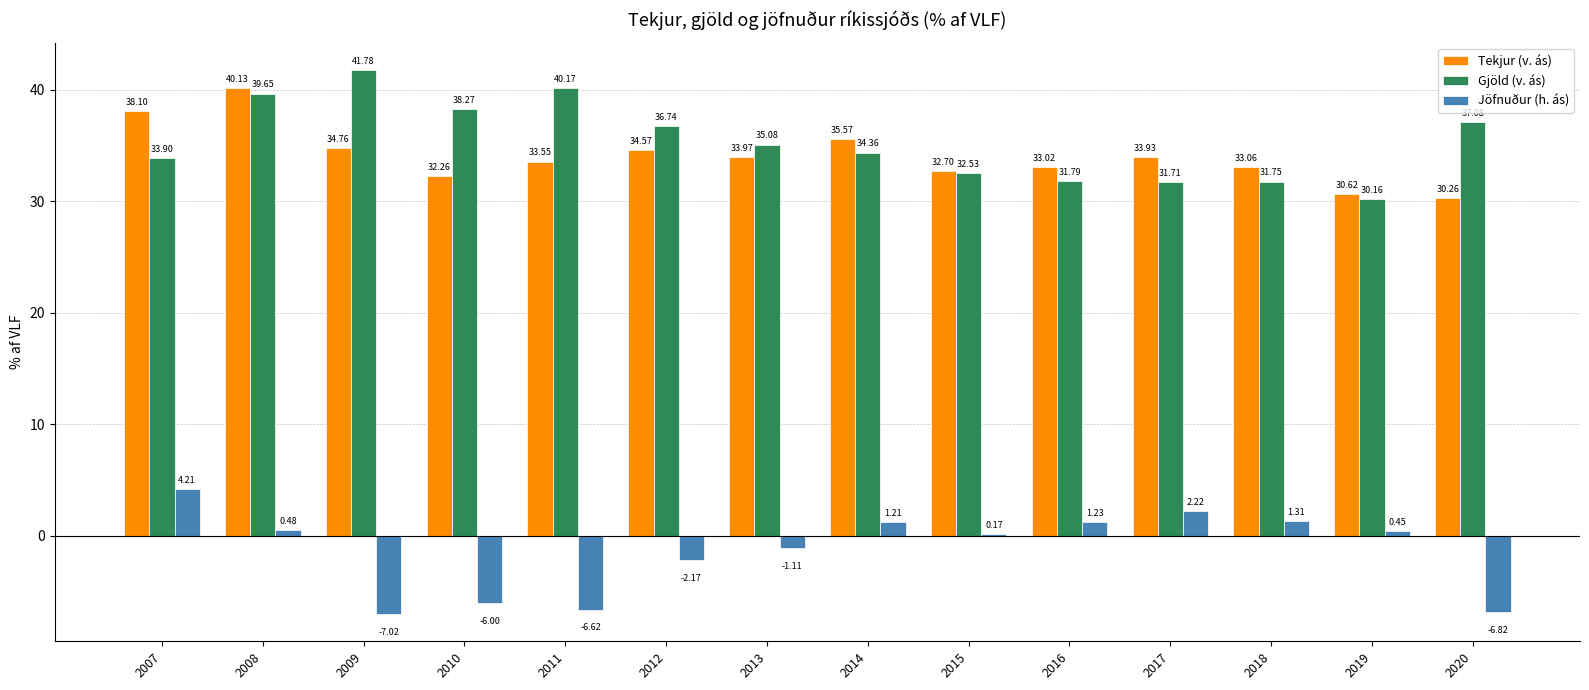

What is the difference between the second highest and second lowest values in the Tekjur (v. ás) series?

7.5